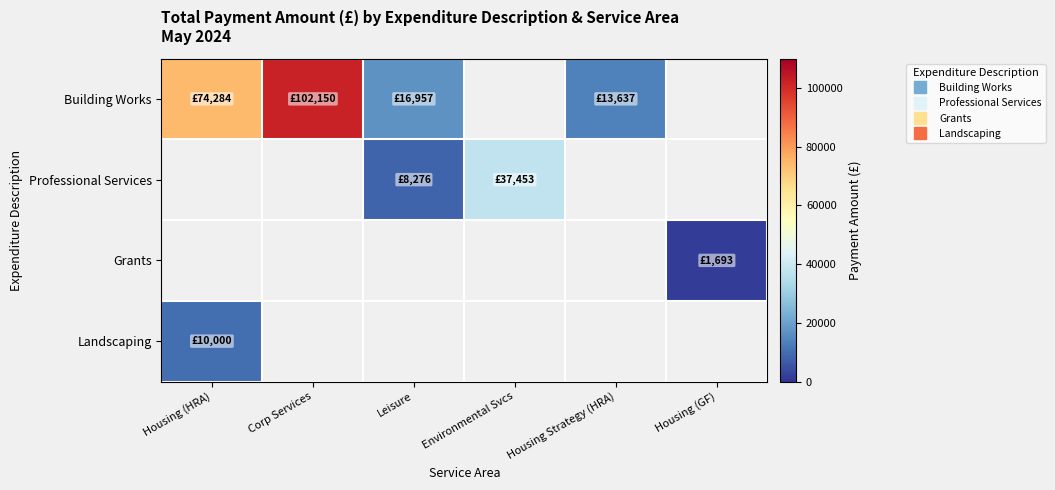

Where does the Building Works series first go above 102150?

Corp Services